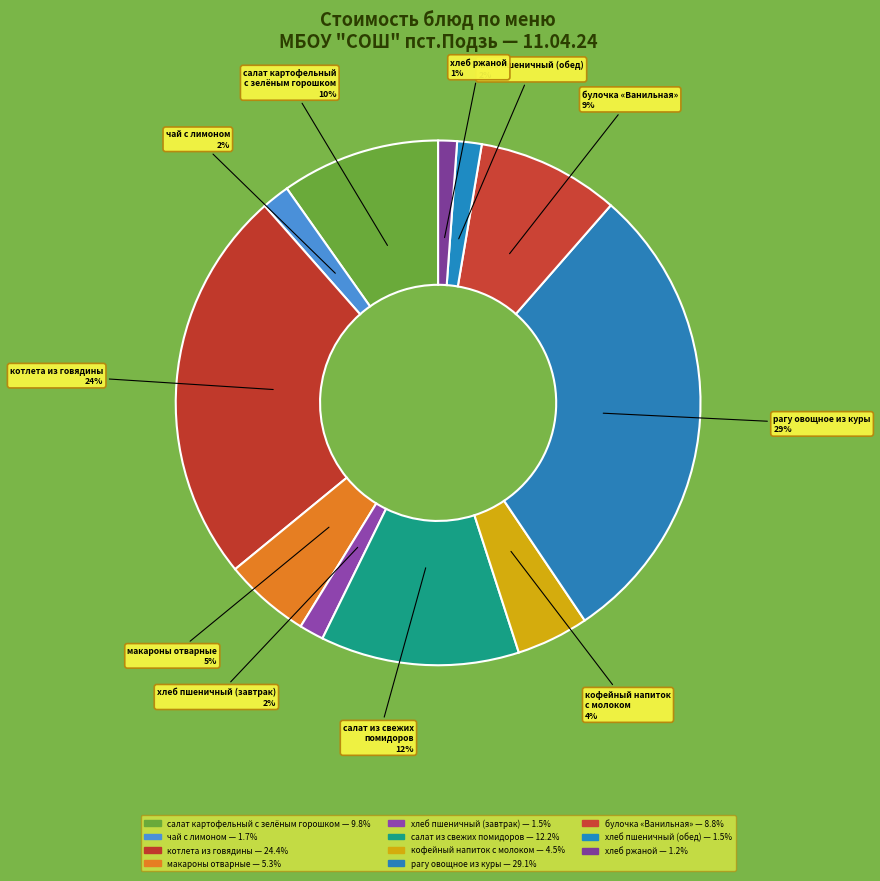

Rank the categories by value from lowest to highest.

хлеб ржаной, хлеб пшеничный (завтрак), хлеб пшеничный (обед), чай с лимоном, кофейный напиток
с молоком, макароны отварные, булочка «Ванильная», салат картофельный
с зелёным горошком, салат из свежих
помидоров, котлета из говядины, рагу овощное из куры